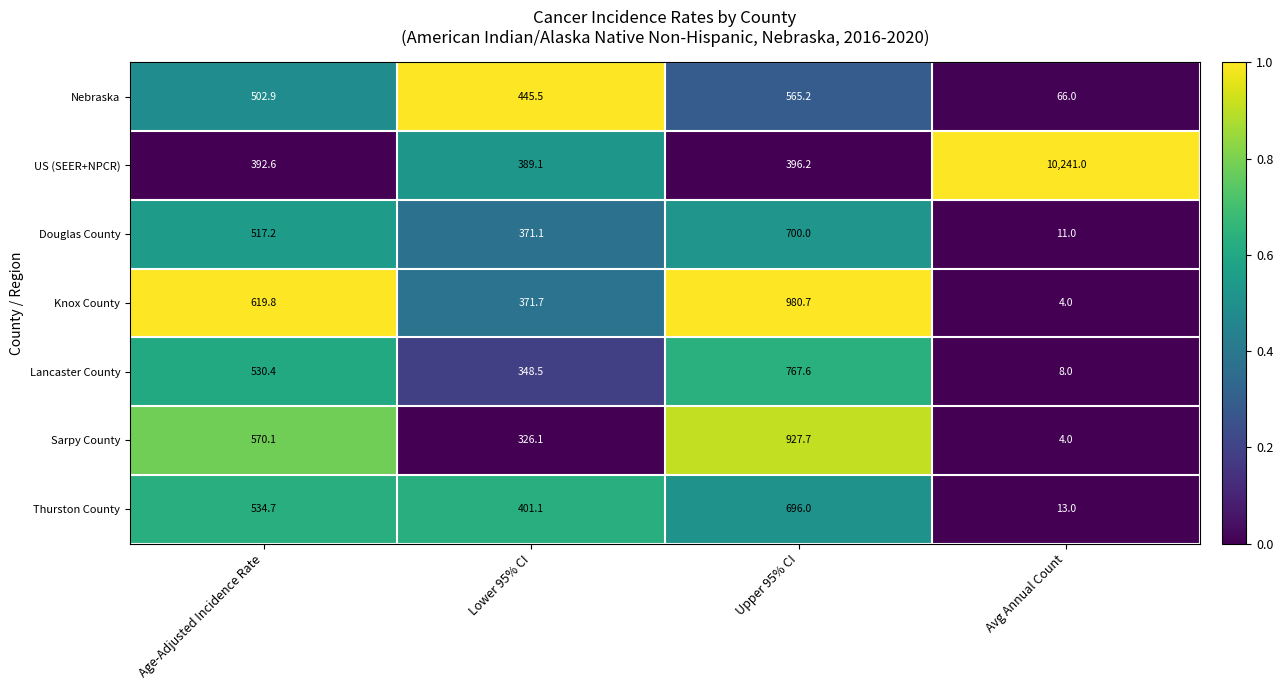

At Lower 95% CI, list the series in order from largest to smallest.

Nebraska, Thurston County, US (SEER+NPCR), Knox County, Douglas County, Lancaster County, Sarpy County